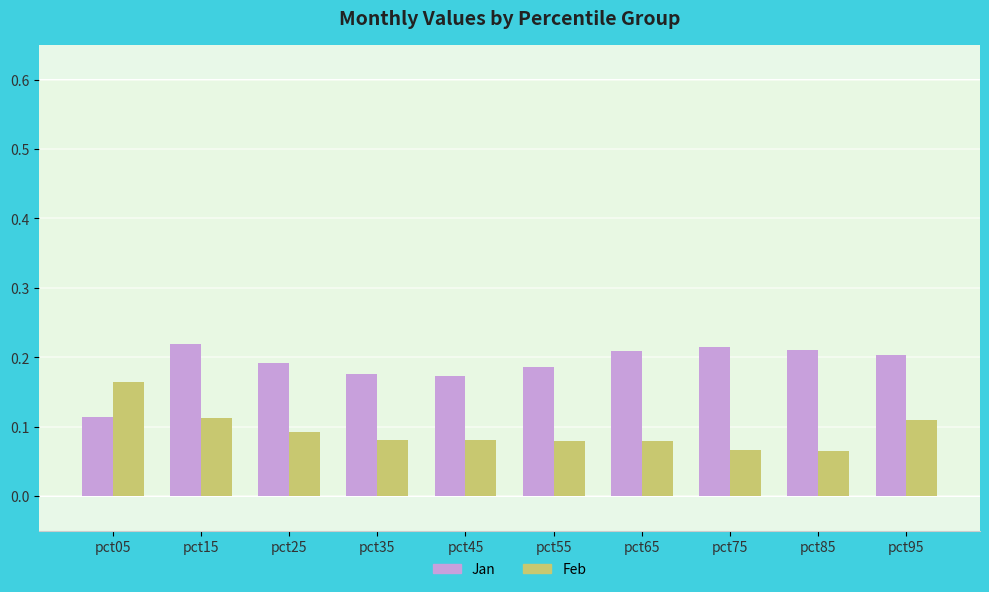

Which category has the lowest value in the Jan series?

pct05